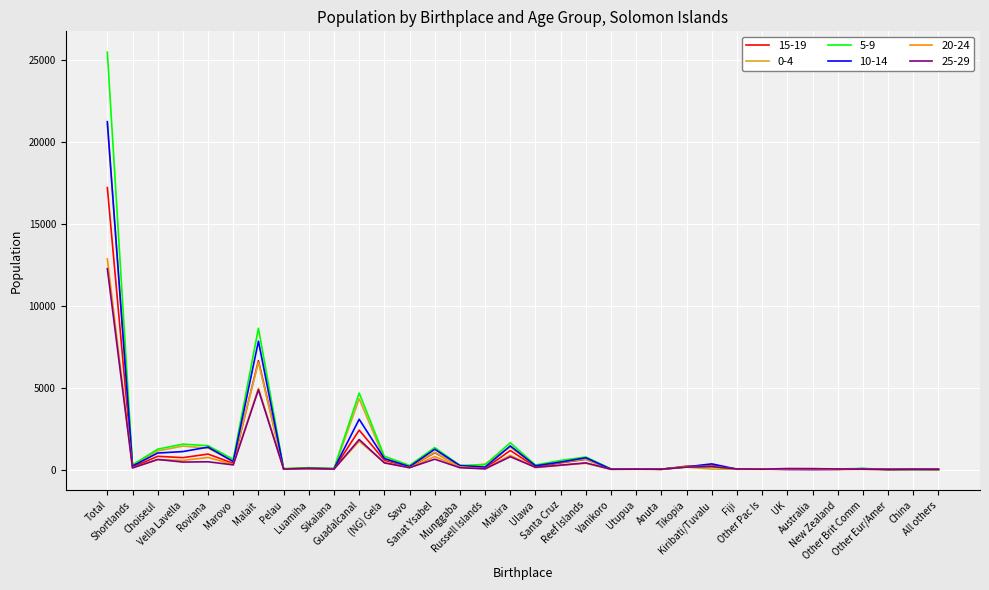

What are all the series names shown in the legend?

15-19, 0-4, 5-9, 10-14, 20-24, 25-29